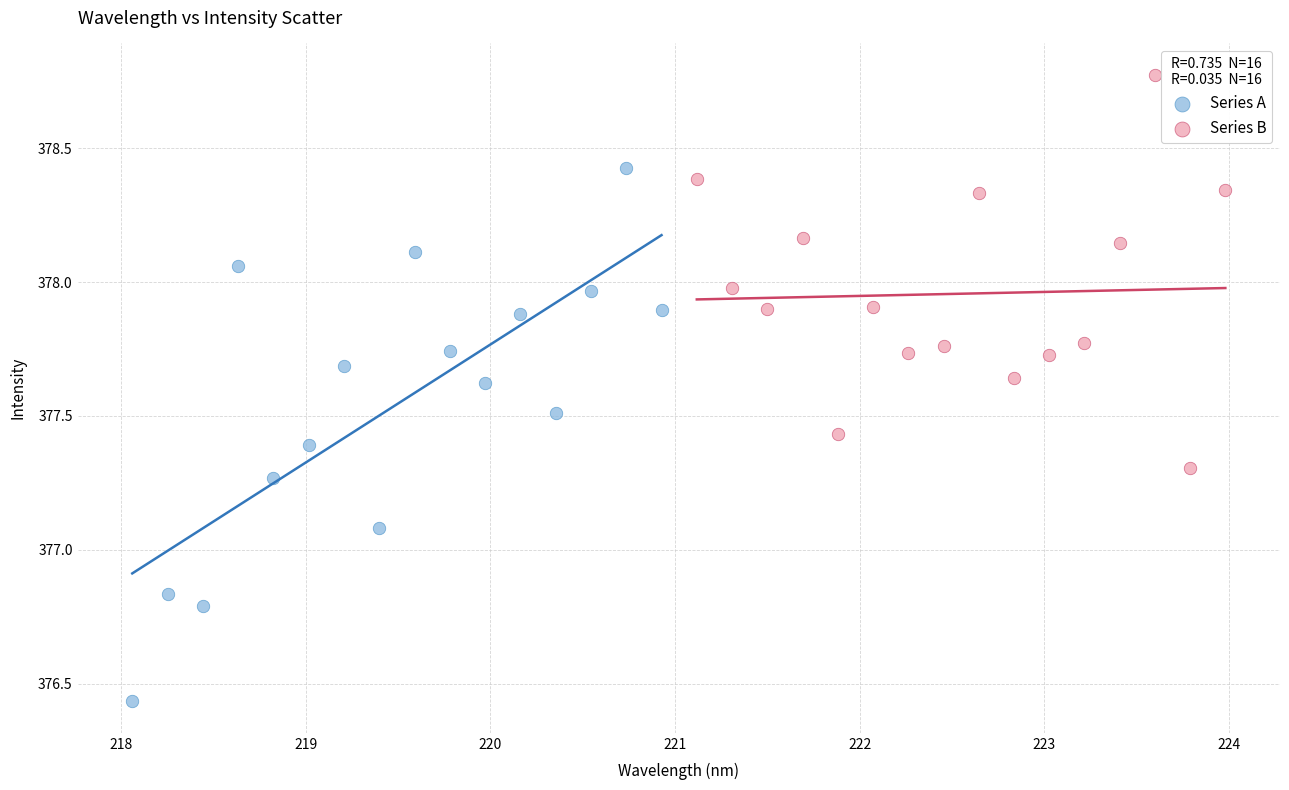

Which series reaches the minimum Y coordinate?

Series A